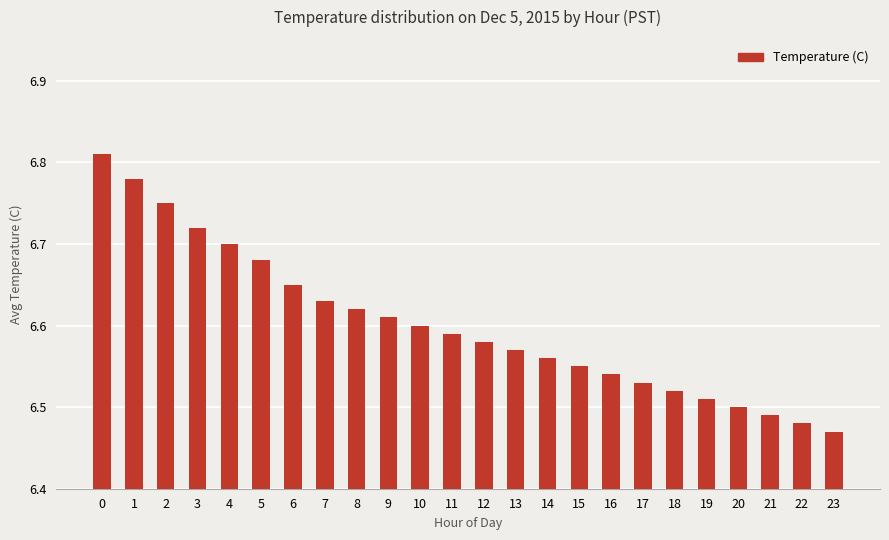

What is the difference between the second highest and minimum values?

0.3